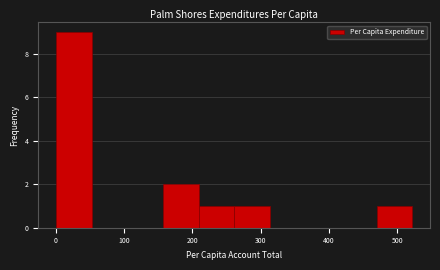

Which range on the x-axis has the tallest bar?

0 to 50